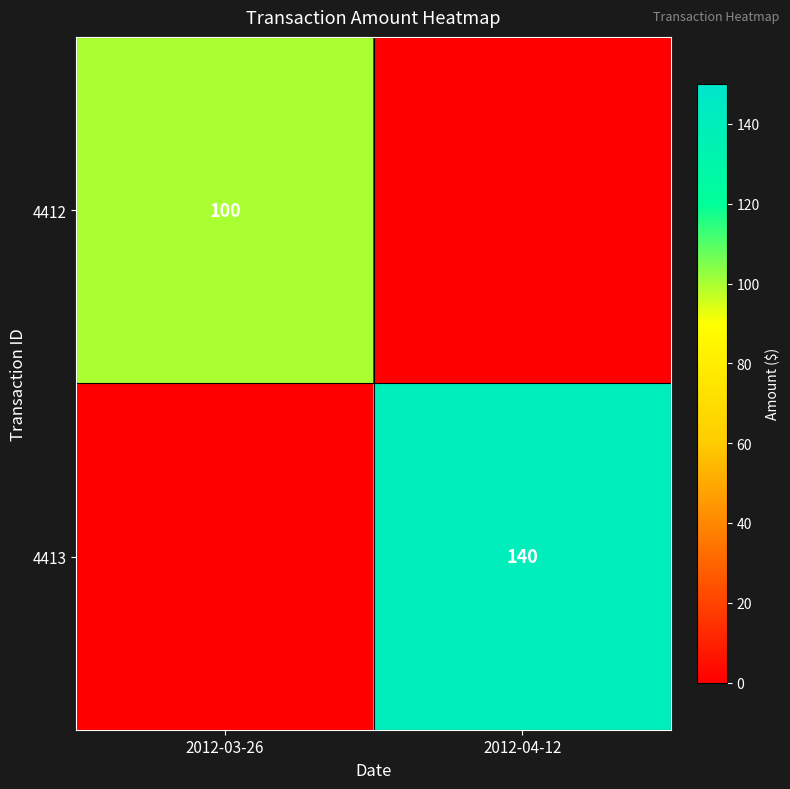

The value of 4413 at 2012-04-12 is 225. True or false?

False